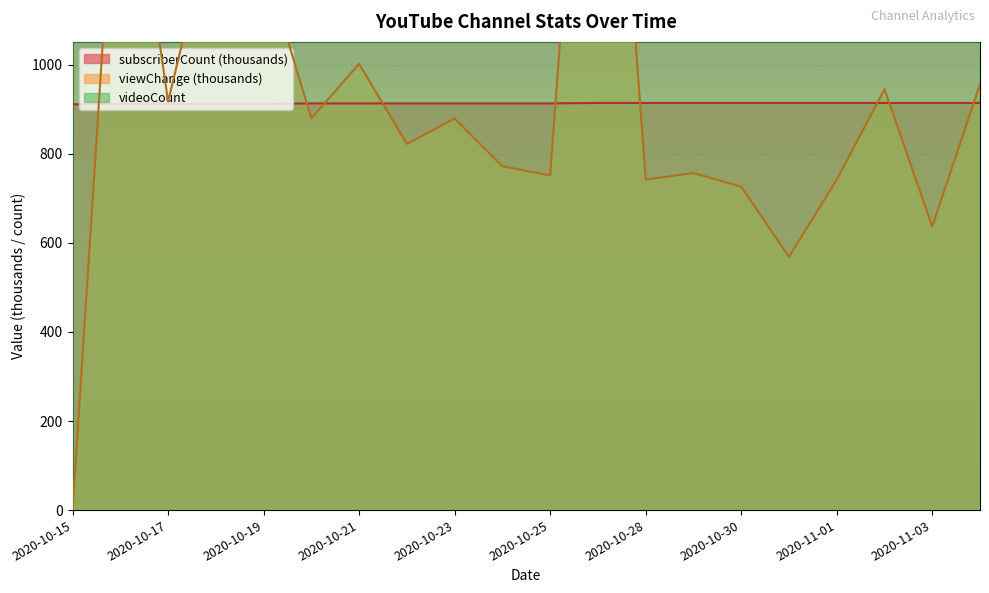

Rank the series at 2020-10-25 from highest to lowest value.

videoCount, subscriberCount, viewChange